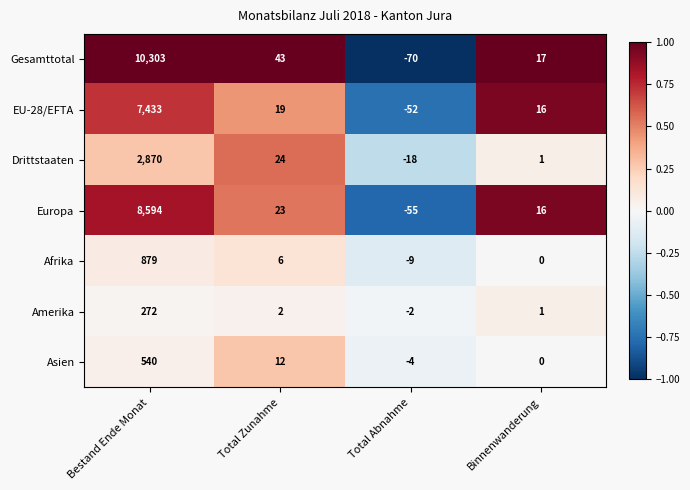

What is the sum of all Gesamttotal values?

10293